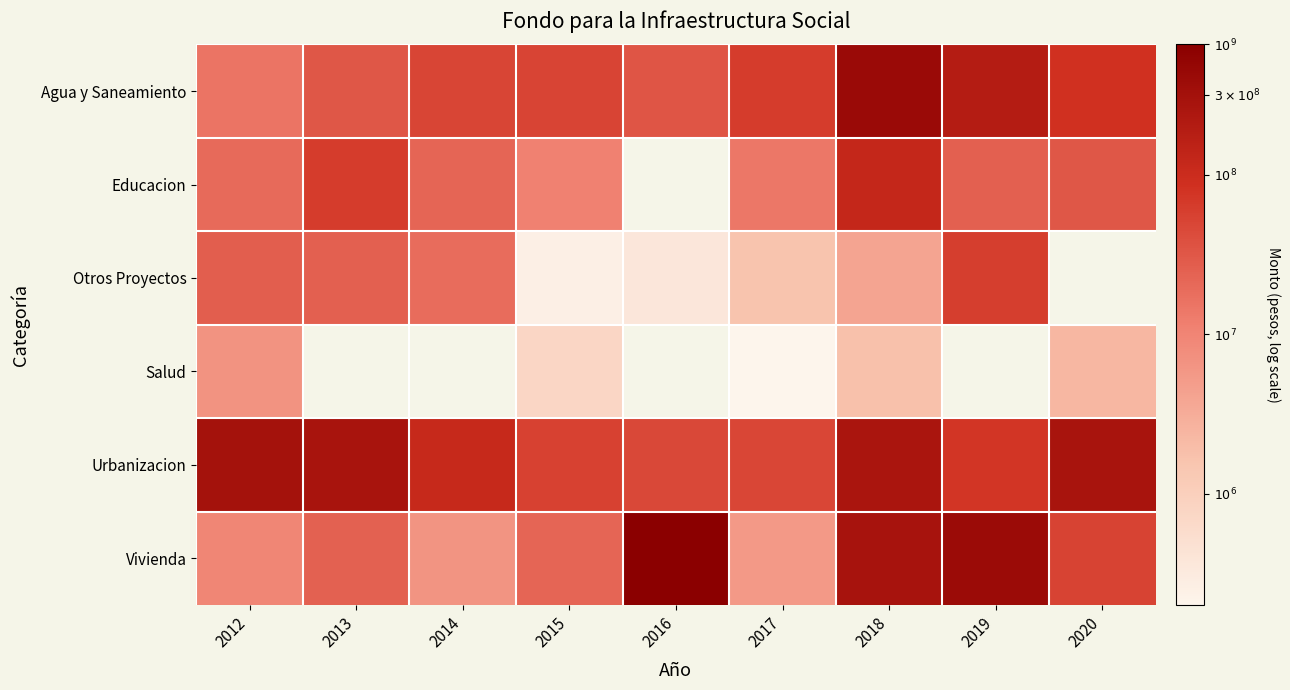

At which category does the chart reach its minimum across all series?

2017